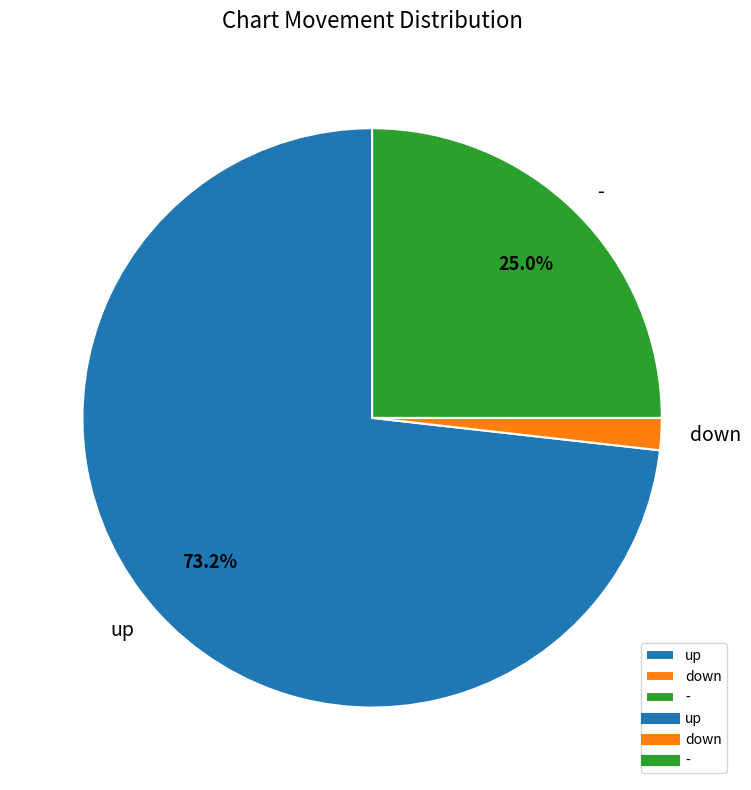

Which has a higher value, up or -?

up